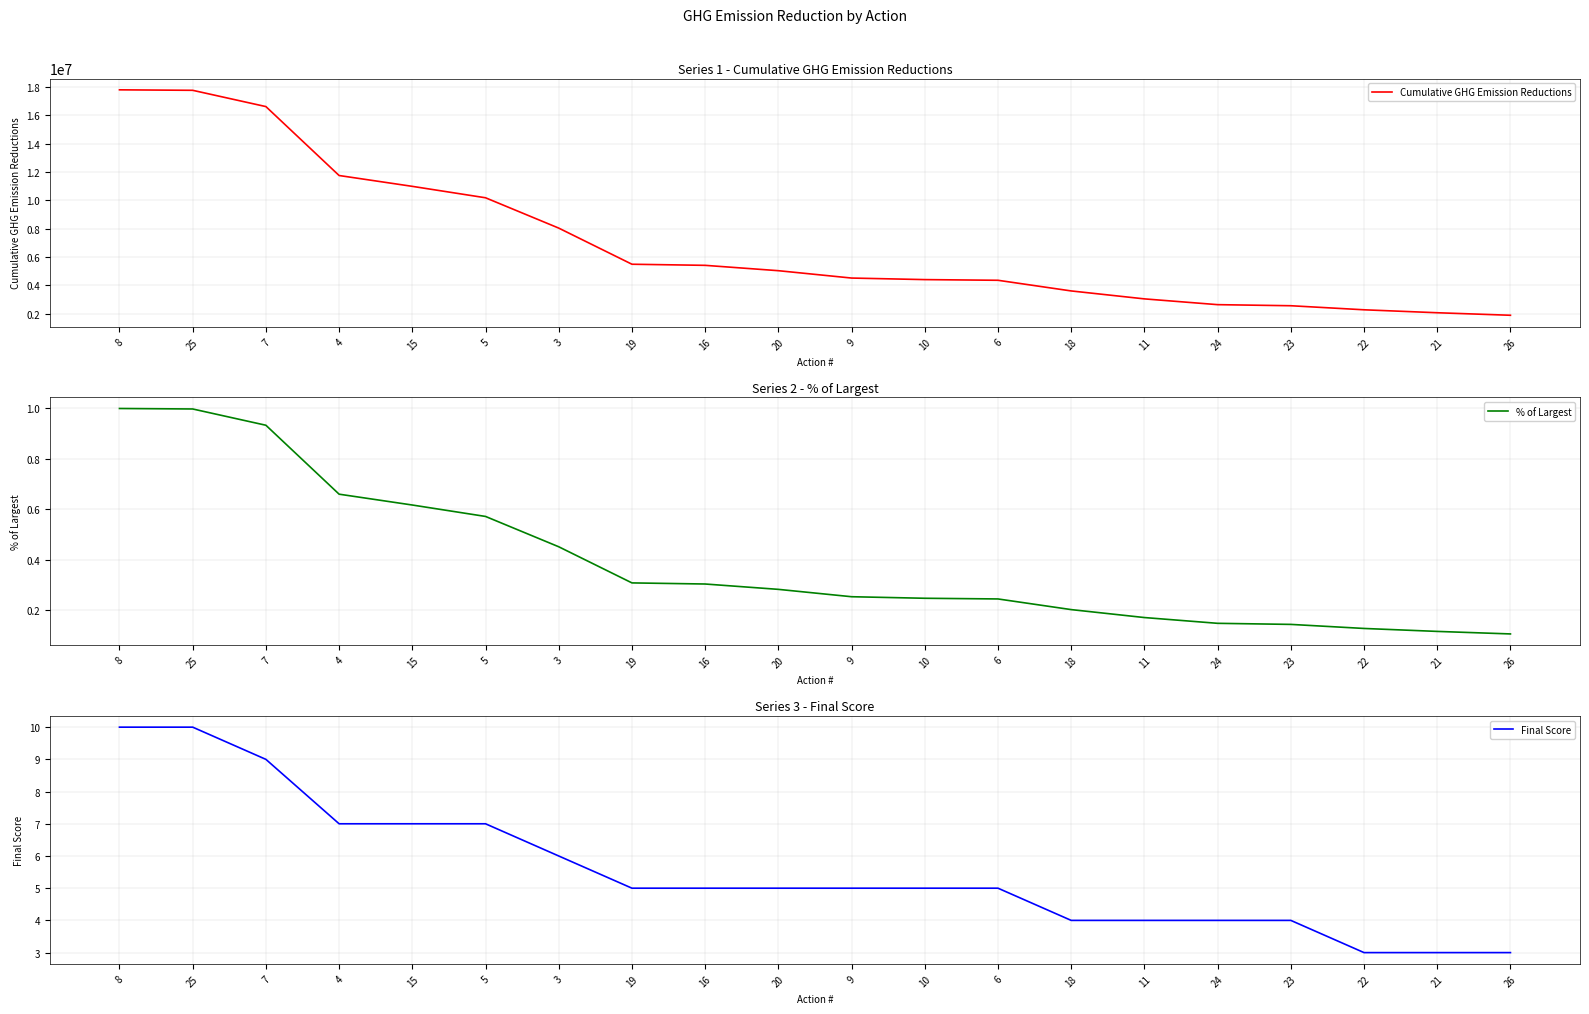

True or false: Cumulative GHG Emission Reductions has more than 2 points higher than both neighbors.

False